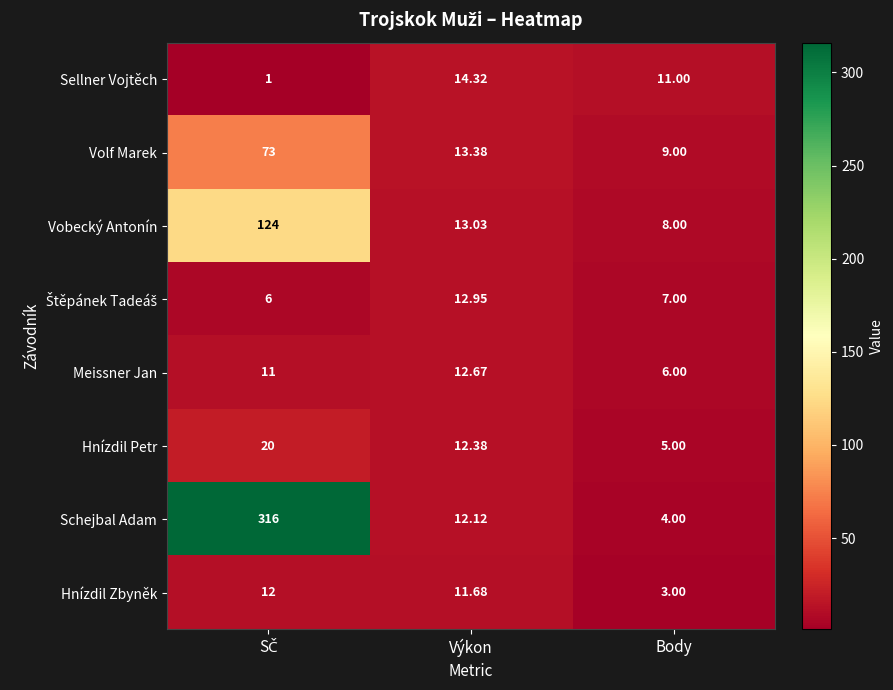

Which series has the largest range (max minus min)?

Schejbal Adam